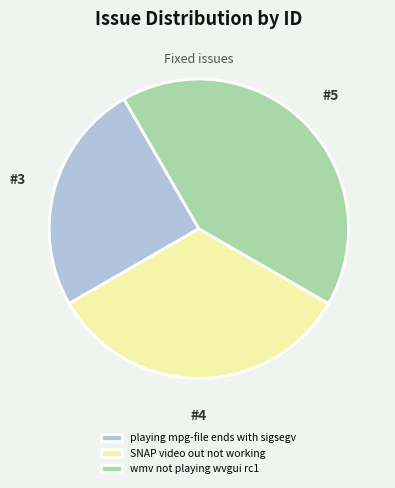

Do playing mpg-file ends with sigsegv and wmv not playing wvgui rc1 together represent more than half of the pie?

Yes